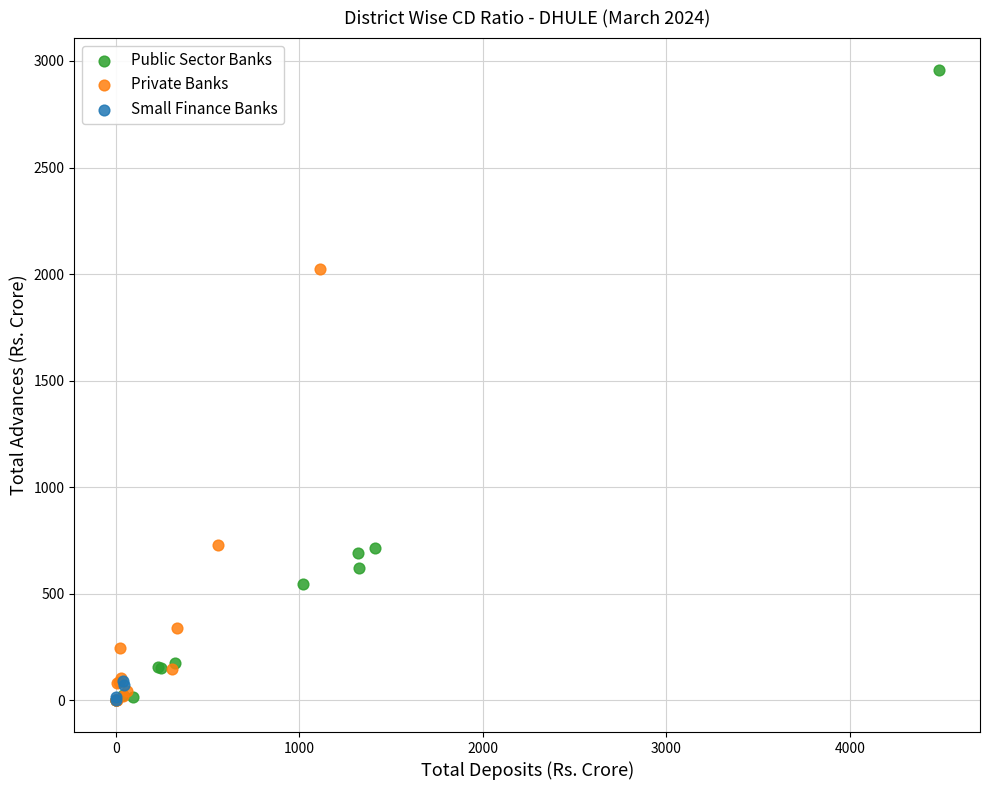

What are all the series names shown in the legend?

Public Sector Banks, Private Banks, Small Finance Banks